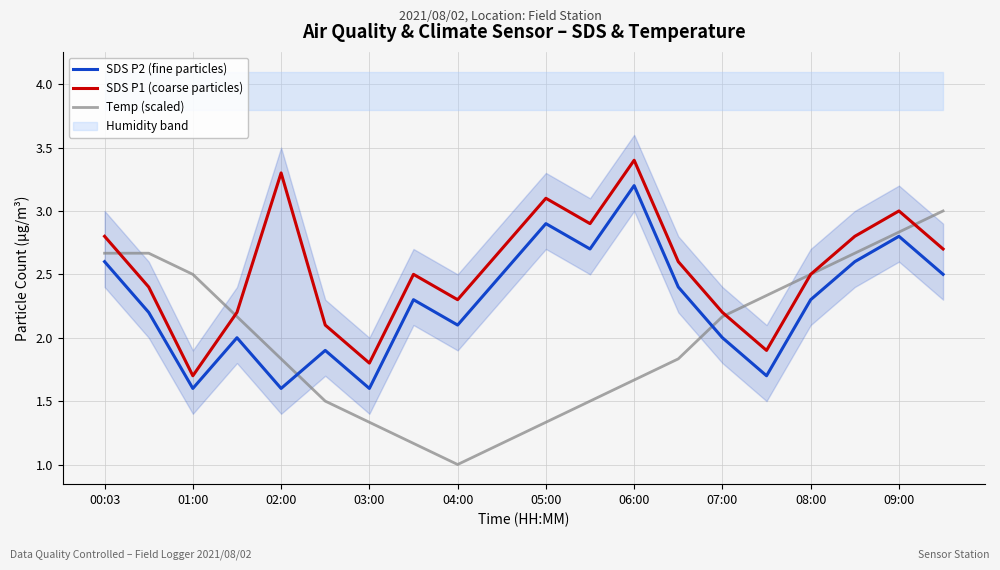

Count the number of categories in the chart.

20